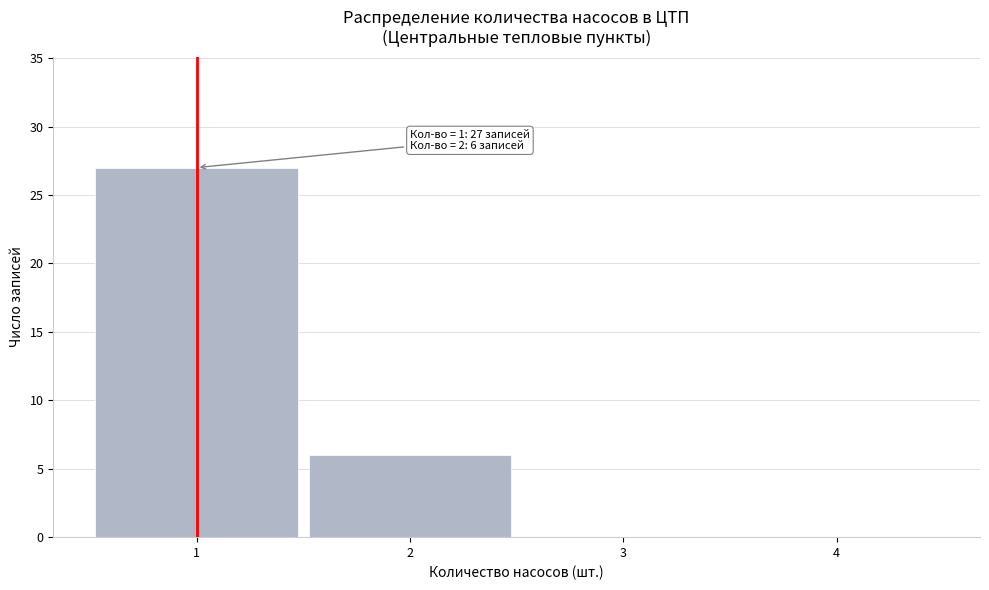

Which range on the x-axis has the tallest bar?

0.5 to 1.5